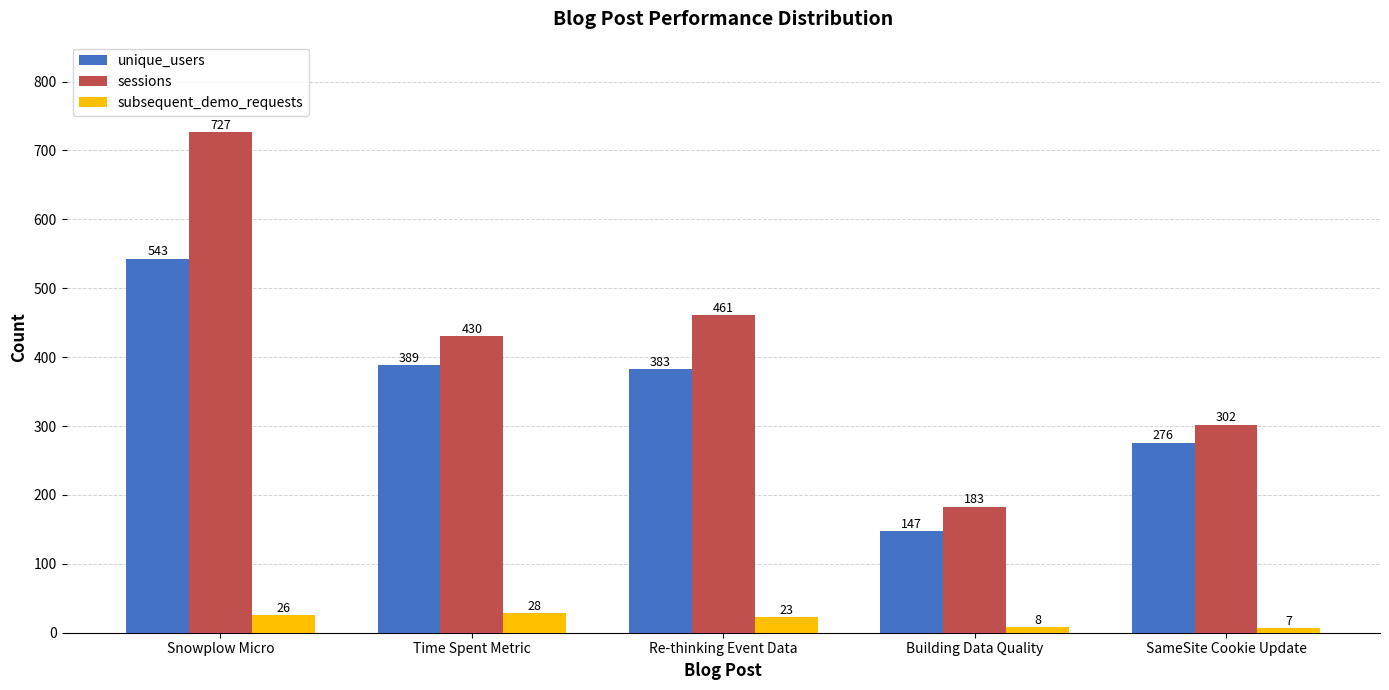

Which series has the largest total across all categories?

sessions